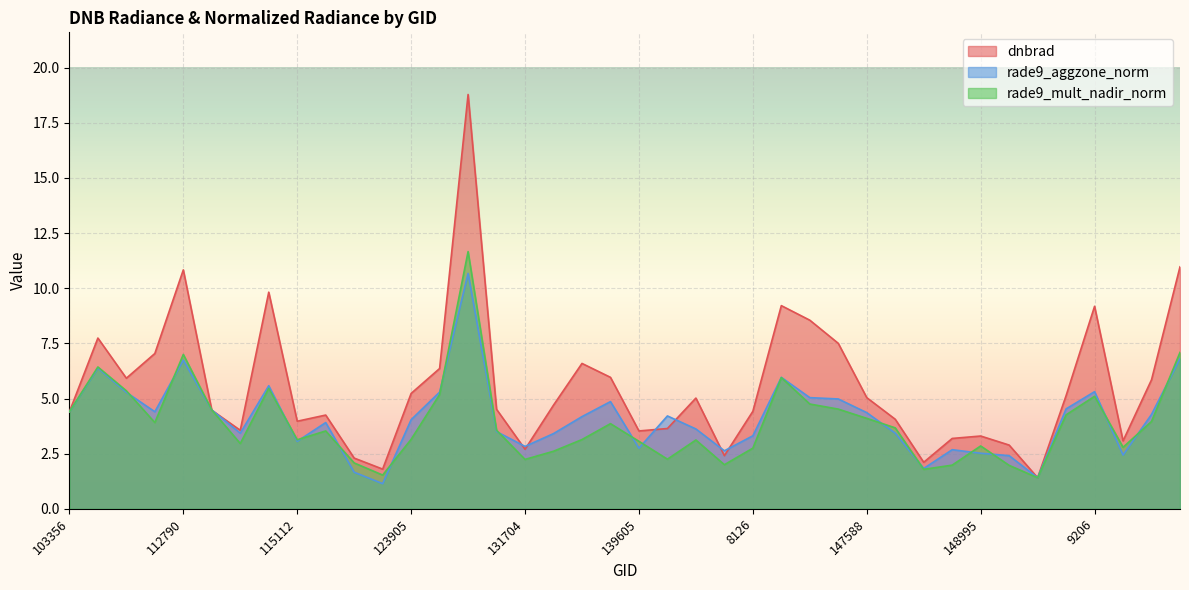

What is the spread (max minus min) of values at 5363?

2.1